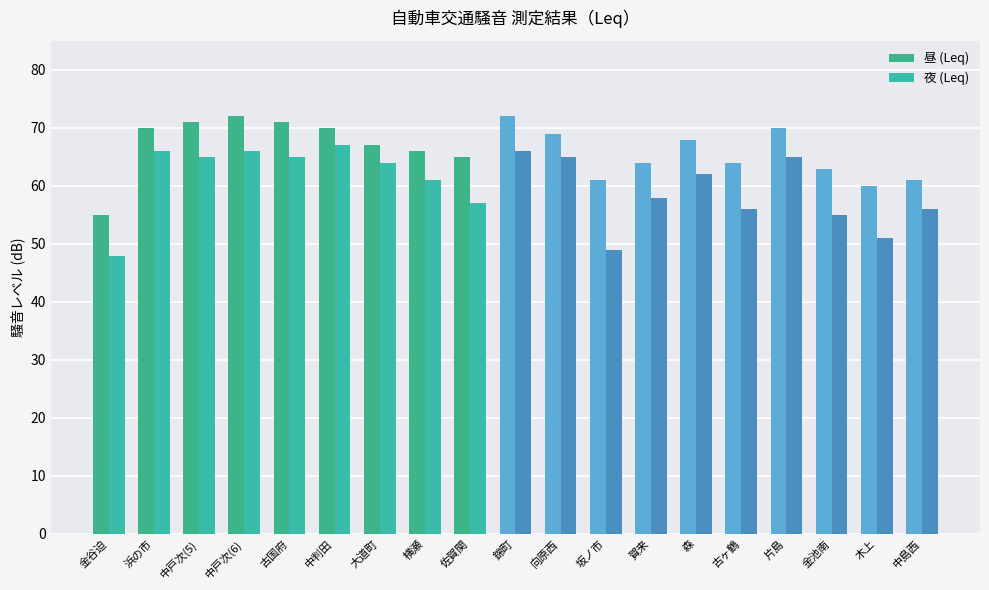

What is the value of the 夜 (Leq) bar at the 1st from the left?

48